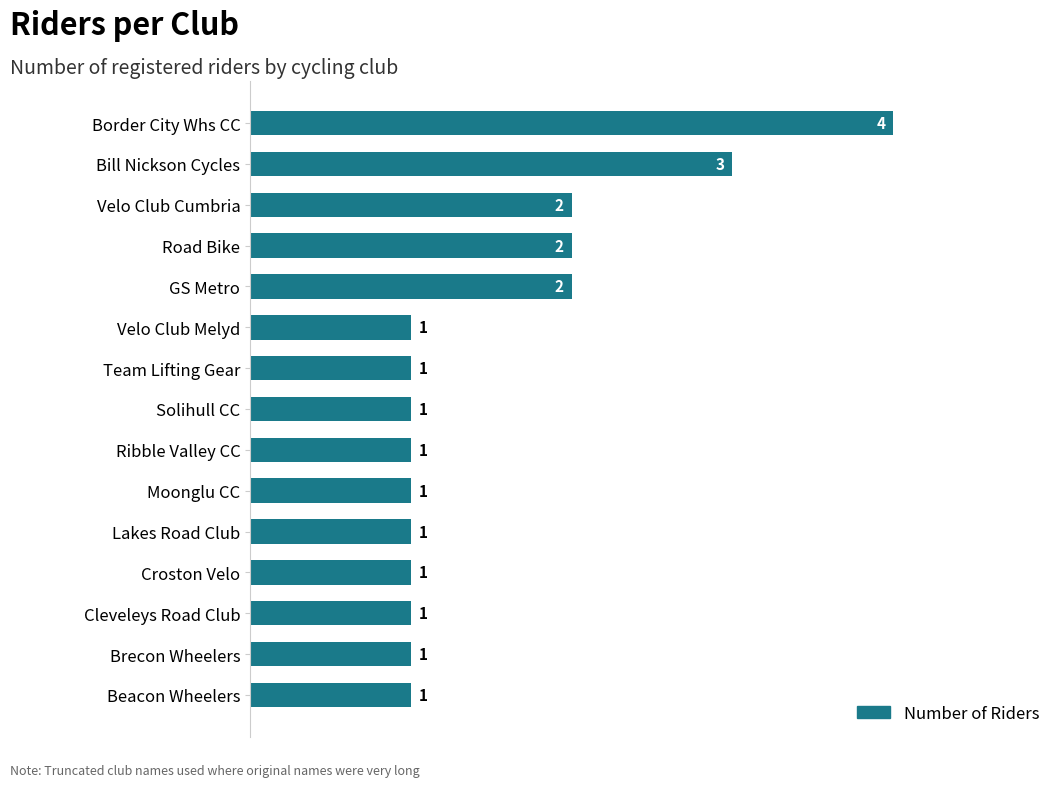

Is it true that the value at Lakes Road Club is 1?

True